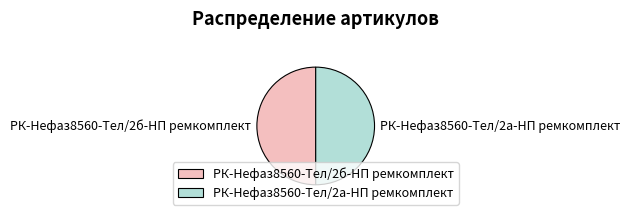

Is the sum of РК-Нефаз8560-Тел/2б-НП ремкомплект and РК-Нефаз8560-Тел/2а-НП ремкомплект greater than half?

Yes